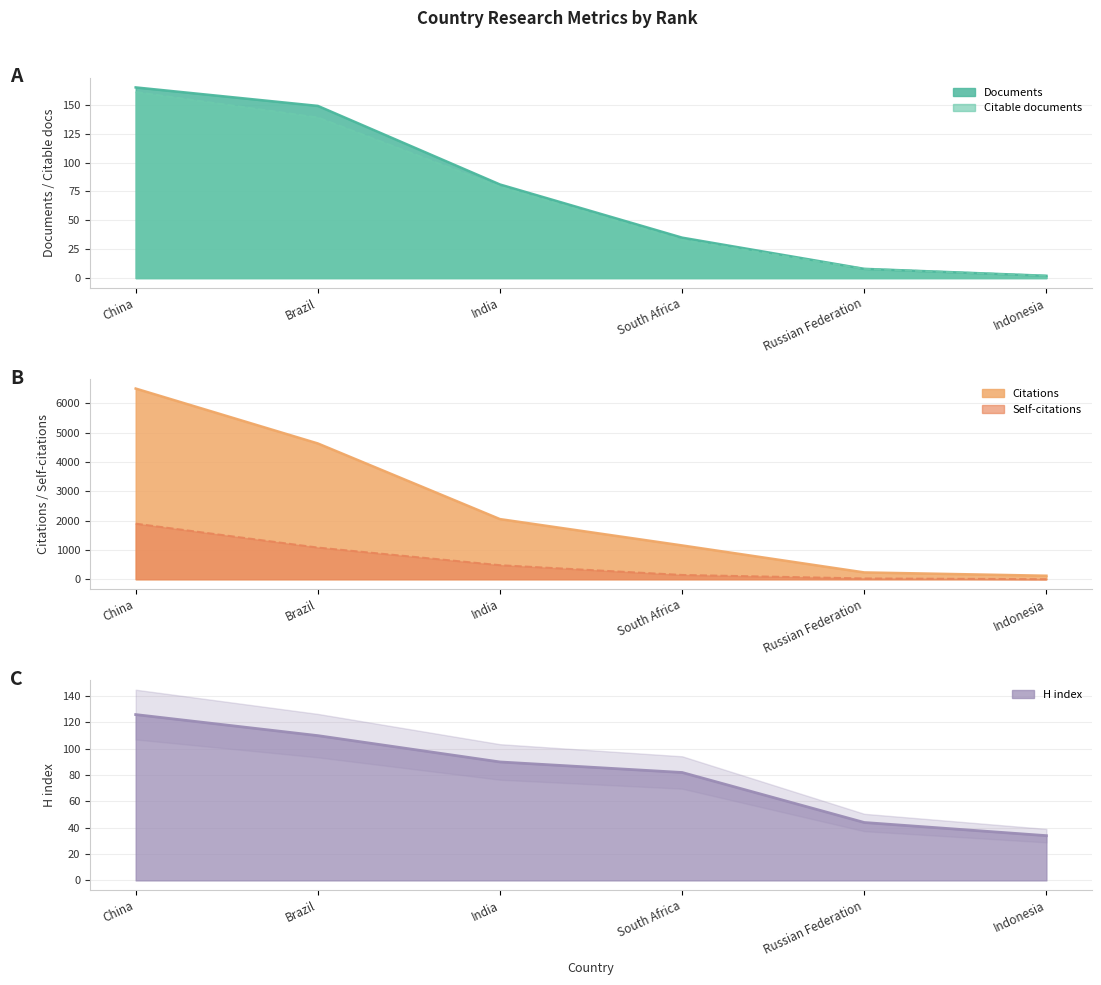

Reading left to right, list all the values displayed in this chart.

Documents: 165	149	81	35	8	2
Citable documents: 161	139	79	33	8	2
Citations: 6503	4631	2051	1153	233	120
Self-citations: 1897	1082	481	148	29	3
H index: 126	110	90	82	44	34